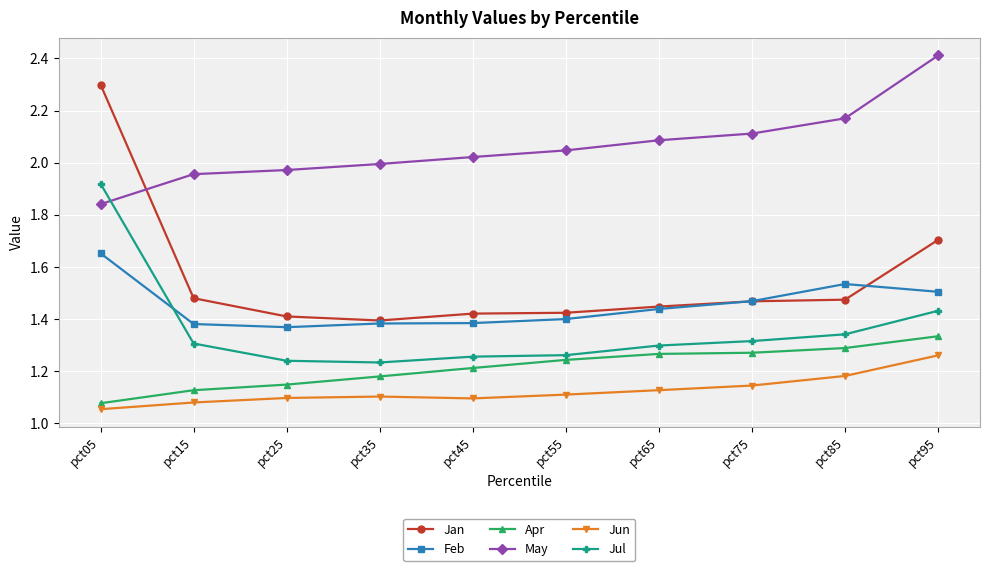

True or false: Jun and May cross at least once.

False